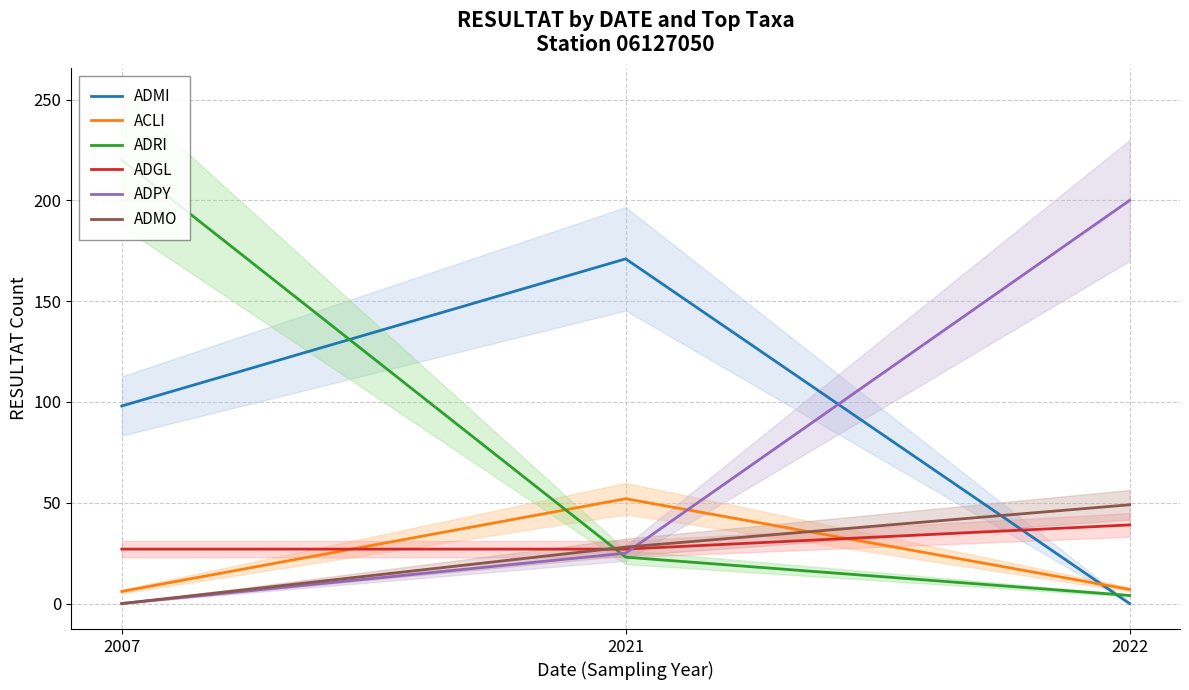

How many lines are shown in the chart?

6